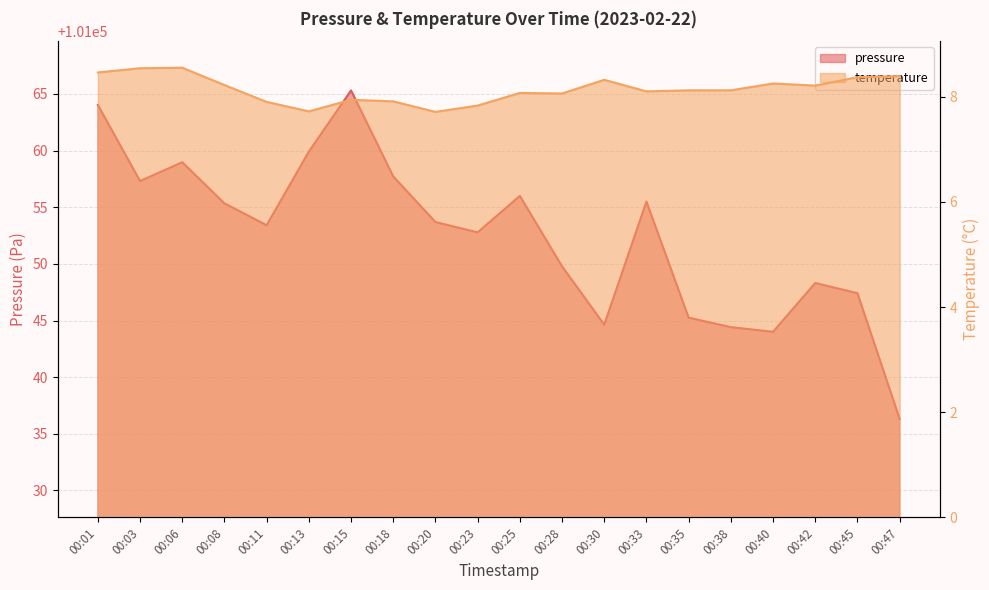

What is the maximum value for pressure?

101065.3